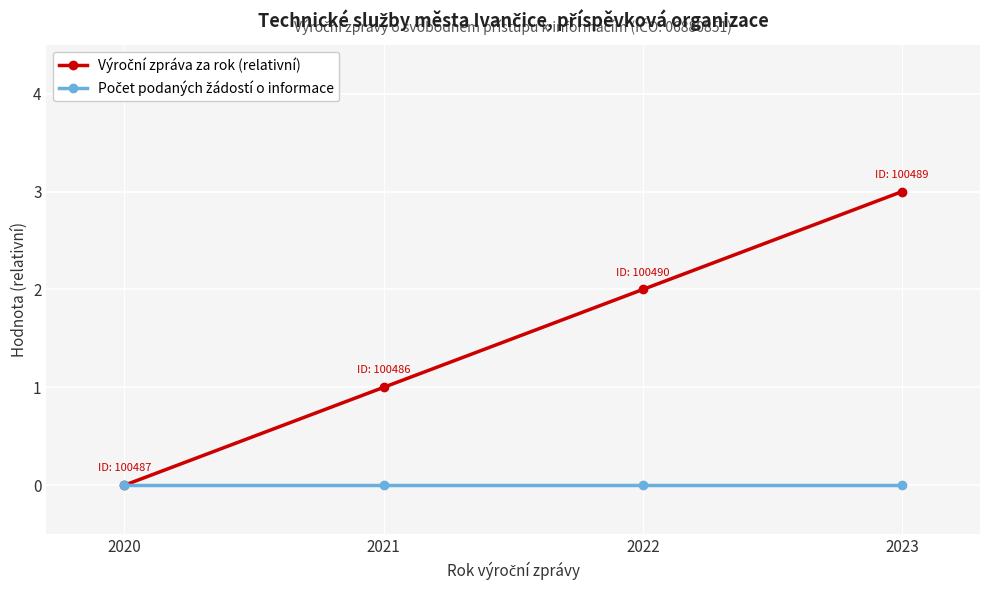

How many data points does each series have?

4